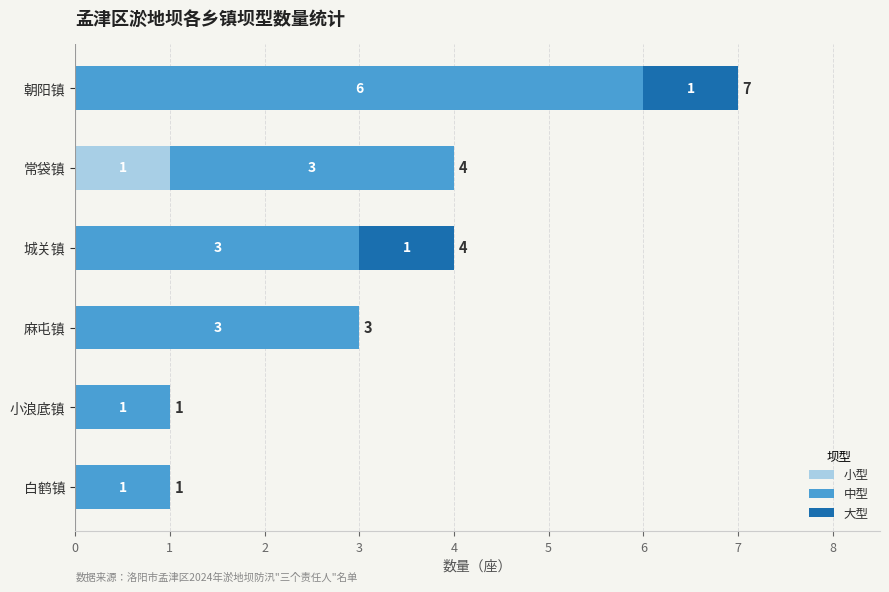

At which category is the sum across all series the highest?

朝阳镇